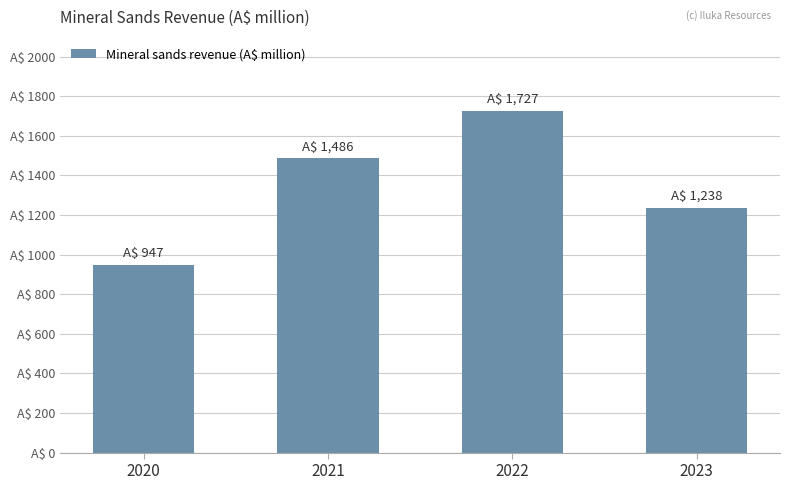

Reading left to right, extract all data points from this chart.

2020=947	2021=1486	2022=1727	2023=1238